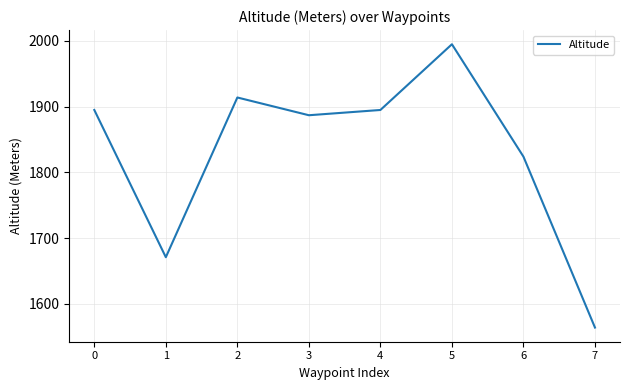

Approximately how many times larger is the value at 4 compared to 0?

1.0